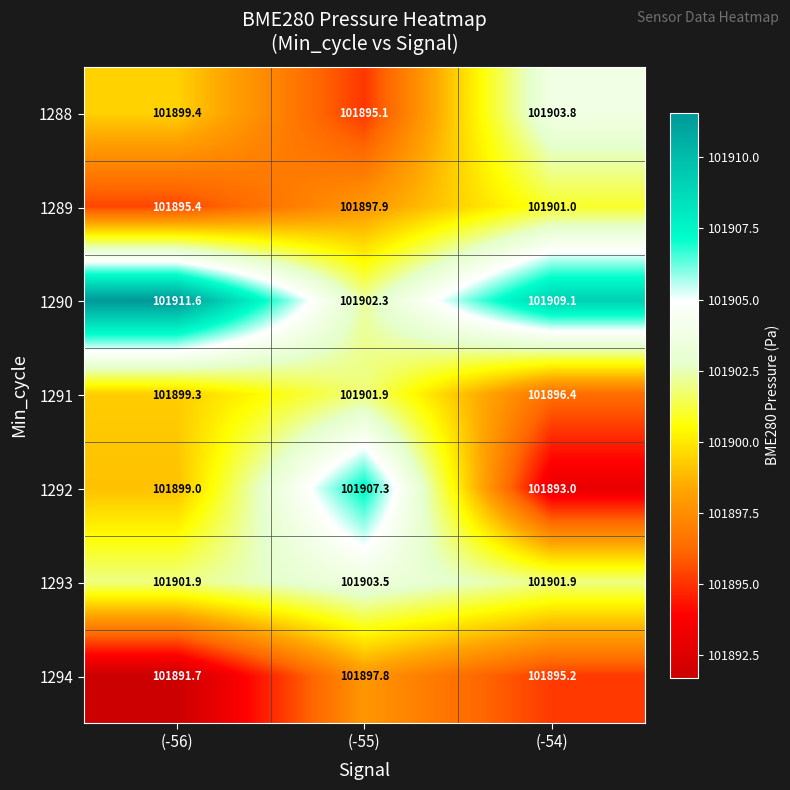

Rank the categories by 1290 value from lowest to highest.

(-55), (-54), (-56)